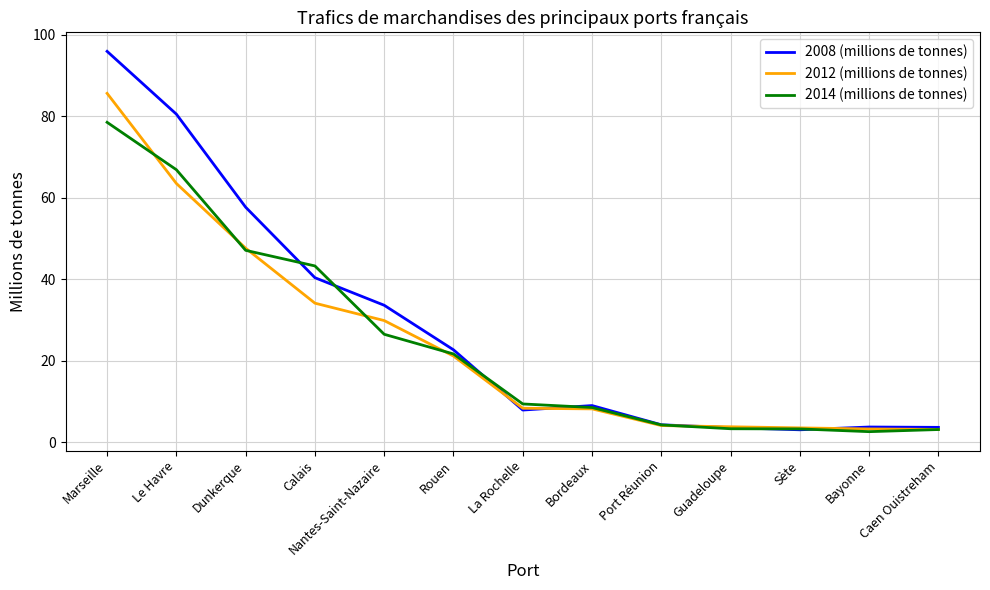

Which series has the widest spread of values?

2008 (millions de tonnes)